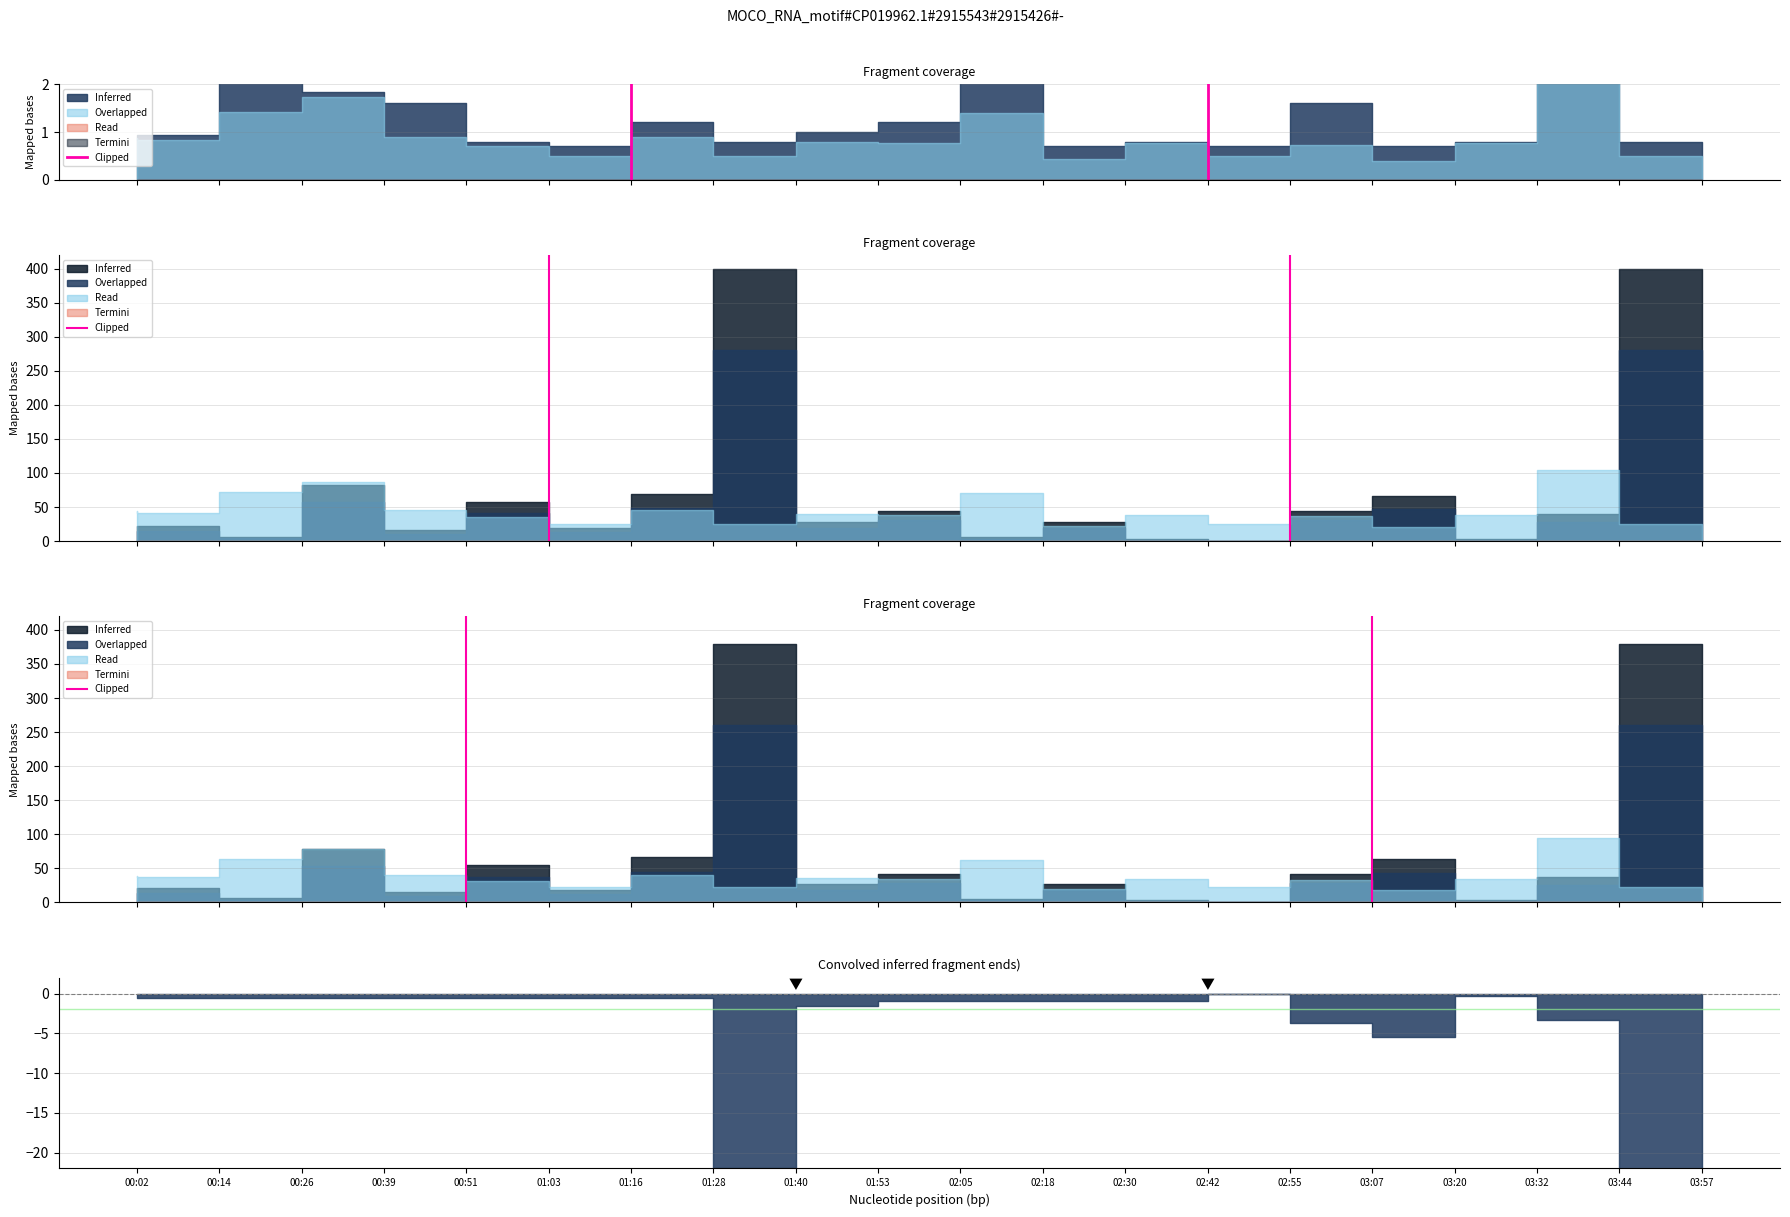

Count the values in the range 0 to 1.

2